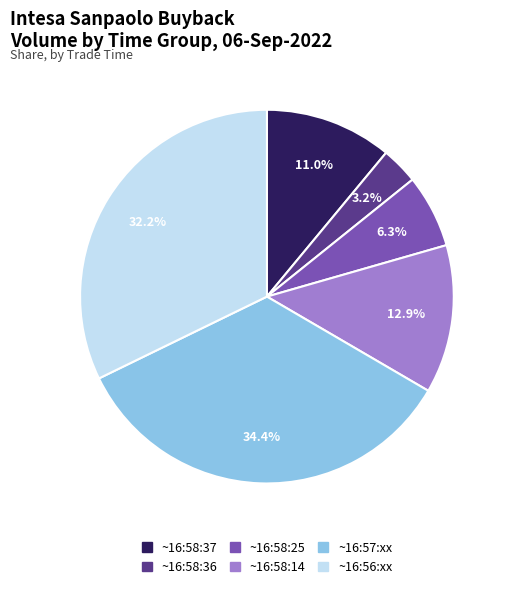

Is there any slice that represents more than half of the pie?

No